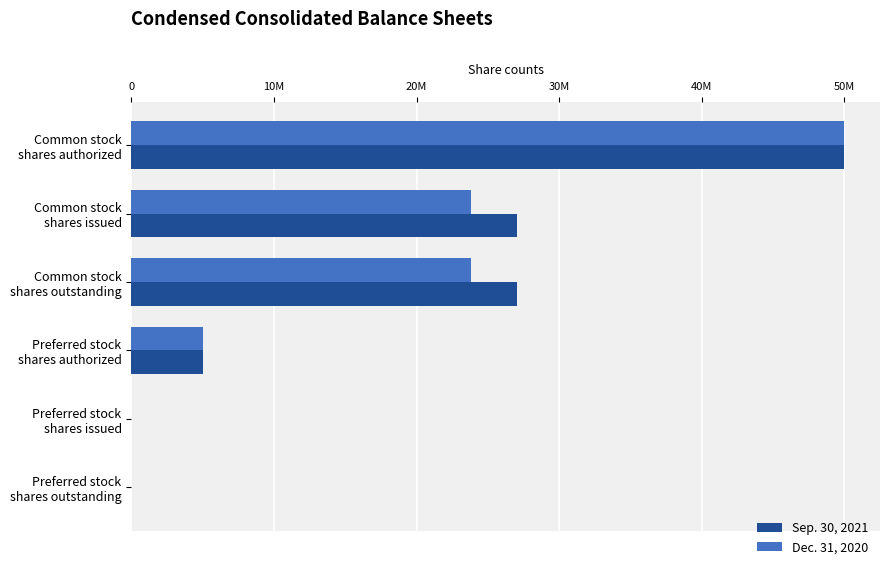

How many Sep. 30, 2021 values are between 0 and 27049274?

5